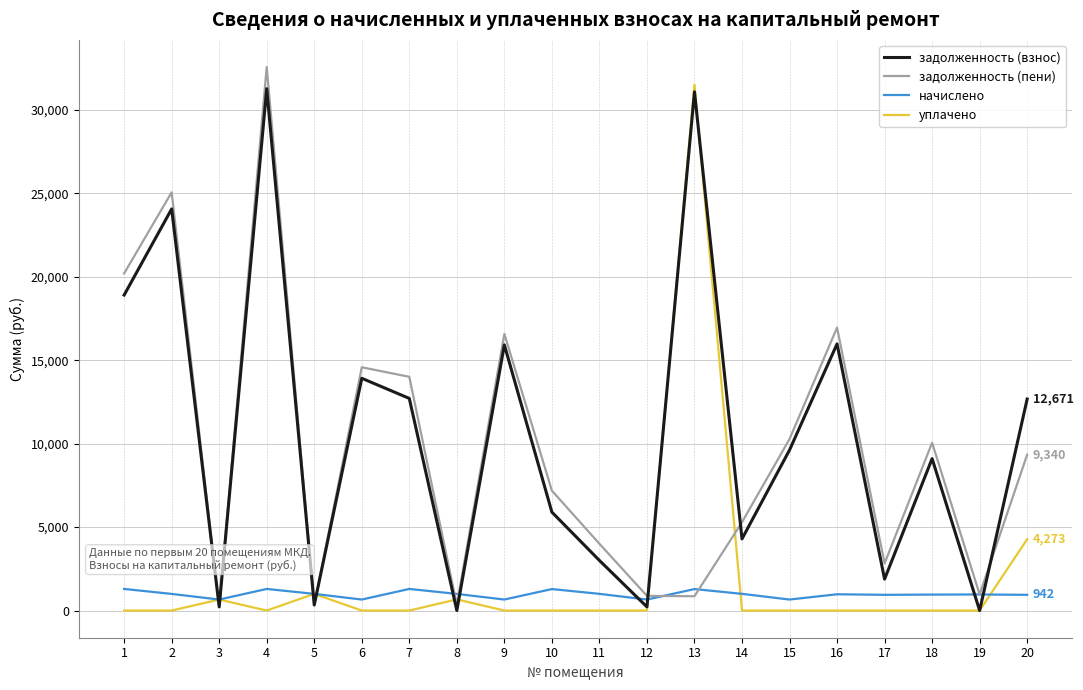

Between 4 and 19, which series saw the biggest shift?

задолженность (пени)